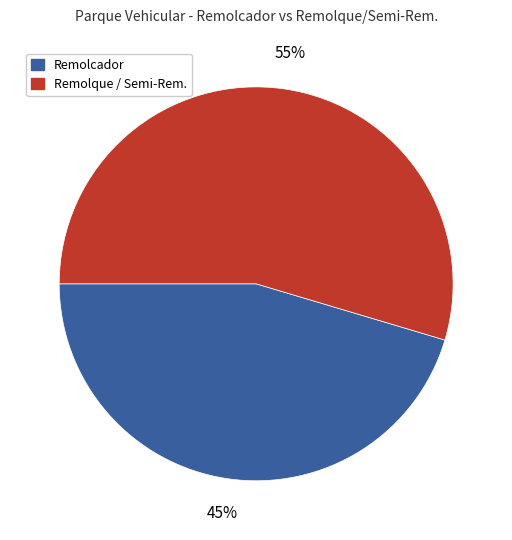

True or false: Remolcador accounts for 45% of the total.

True